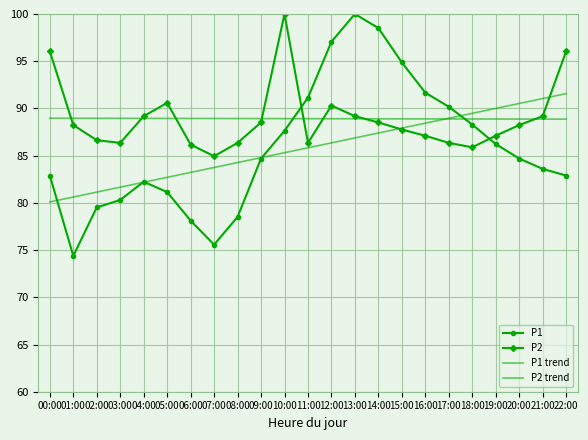

Reading left to right, what are all the values shown in this chart?

P1: 82.9	74.4	79.5	80.3	82.2	81.1	78.1	75.6	78.5	84.7	87.6	91.1	97.1	100.0	98.5	94.9	91.7	90.2	88.3	86.2	84.7	83.6	82.9
P2: 96.0	88.2	86.6	86.4	89.2	90.6	86.2	84.9	86.4	88.5	100.0	86.4	90.3	89.2	88.5	87.8	87.1	86.4	85.9	87.1	88.2	89.2	96.0
P1 trend: 80.1	80.6	81.1	81.7	82.2	82.7	83.2	83.7	84.3	84.8	85.3	85.8	86.4	86.9	87.4	87.9	88.4	89.0	89.5	90.0	90.5	91.0	91.6
P2 trend: 89.0	89.0	89.0	89.0	88.9	88.9	88.9	88.9	88.9	88.9	88.9	88.9	88.9	88.9	88.9	88.9	88.9	88.9	88.9	88.9	88.9	88.9	88.9